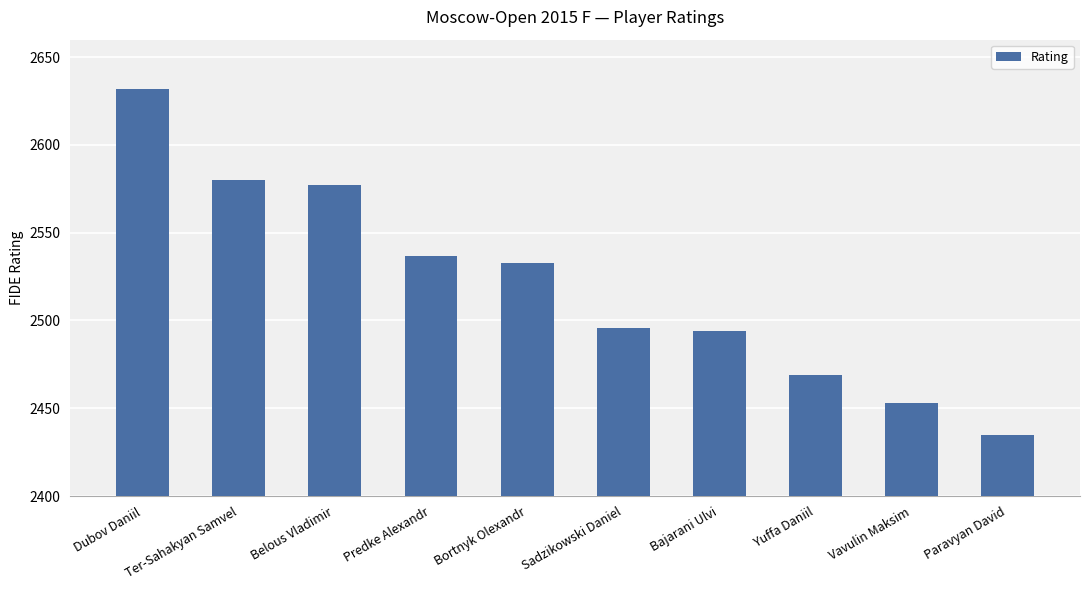

Reading left to right, what are all the values shown in this chart?

Dubov Daniil=2632	Ter-Sahakyan Samvel=2580	Belous Vladimir=2577	Predke Alexandr=2537	Bortnyk Olexandr=2533	Sadzikowski Daniel=2496	Bajarani Ulvi=2494	Yuffa Daniil=2469	Vavulin Maksim=2453	Paravyan David=2435